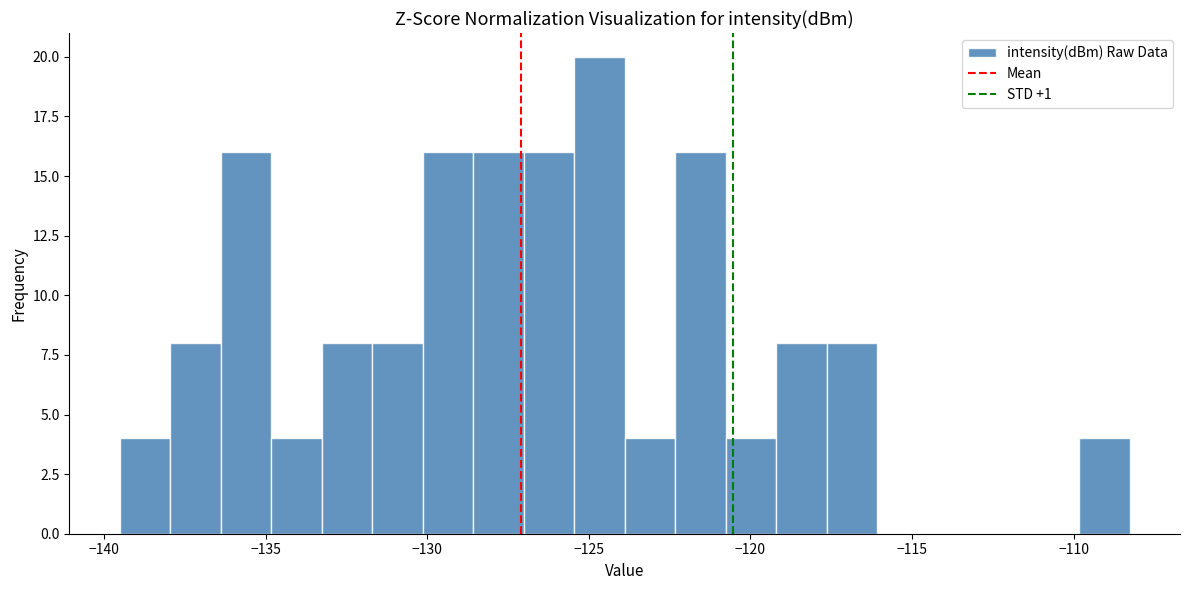

Around what value on the x-axis is the tallest bar? Give the approximate position of its centre, as read against the axis.

-124.5